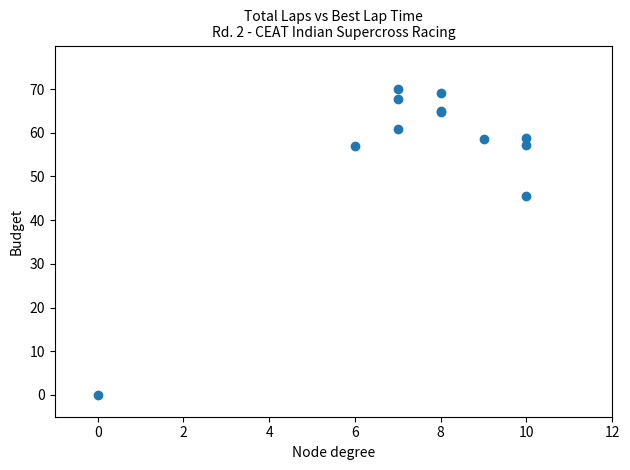

What Y value in the scatter plot is closest to 34?

45.4